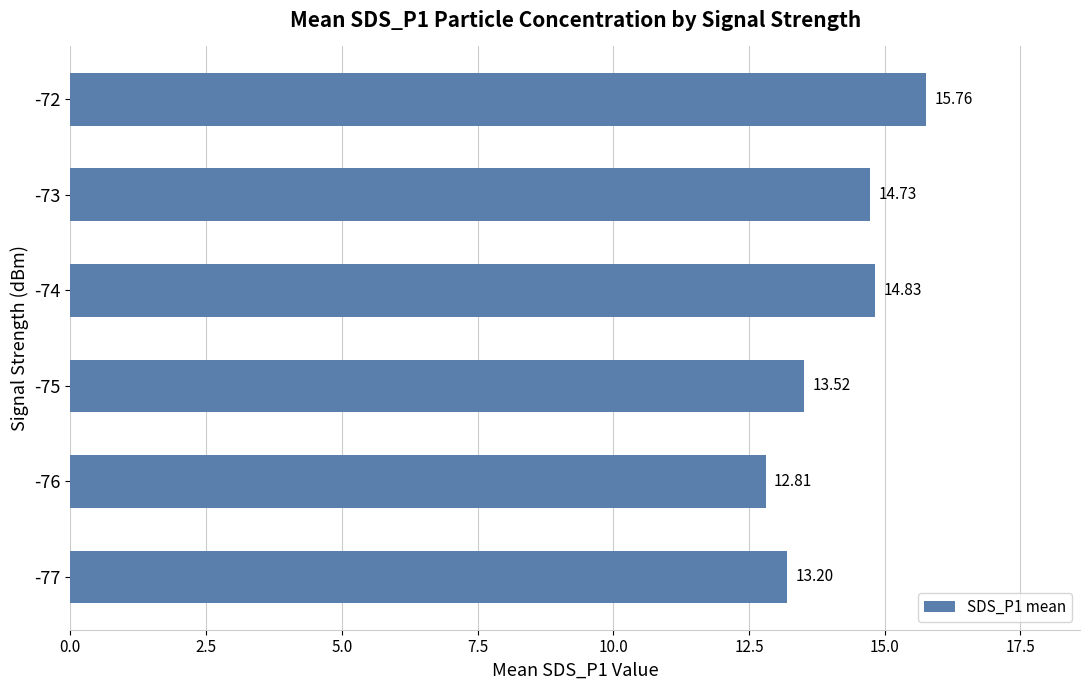

What is the change in value from -76 to -73?

+1.9